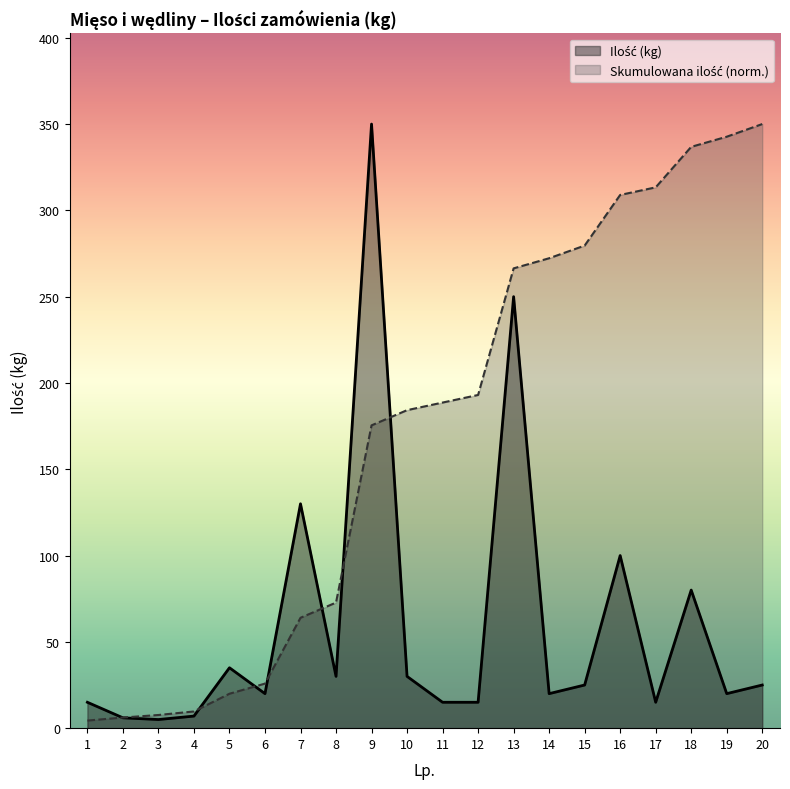

Which series changed the most between 12 and 13?

Ilość (kg)